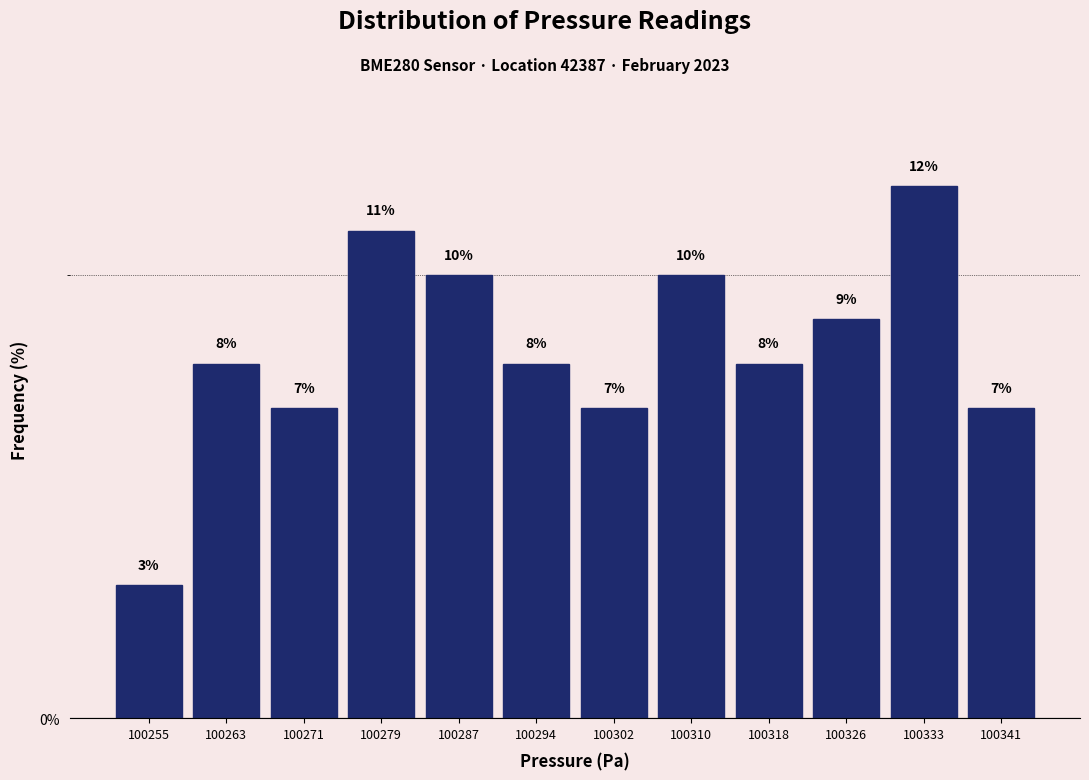

Which range on the x-axis has the tallest bar?

100329 to 100337